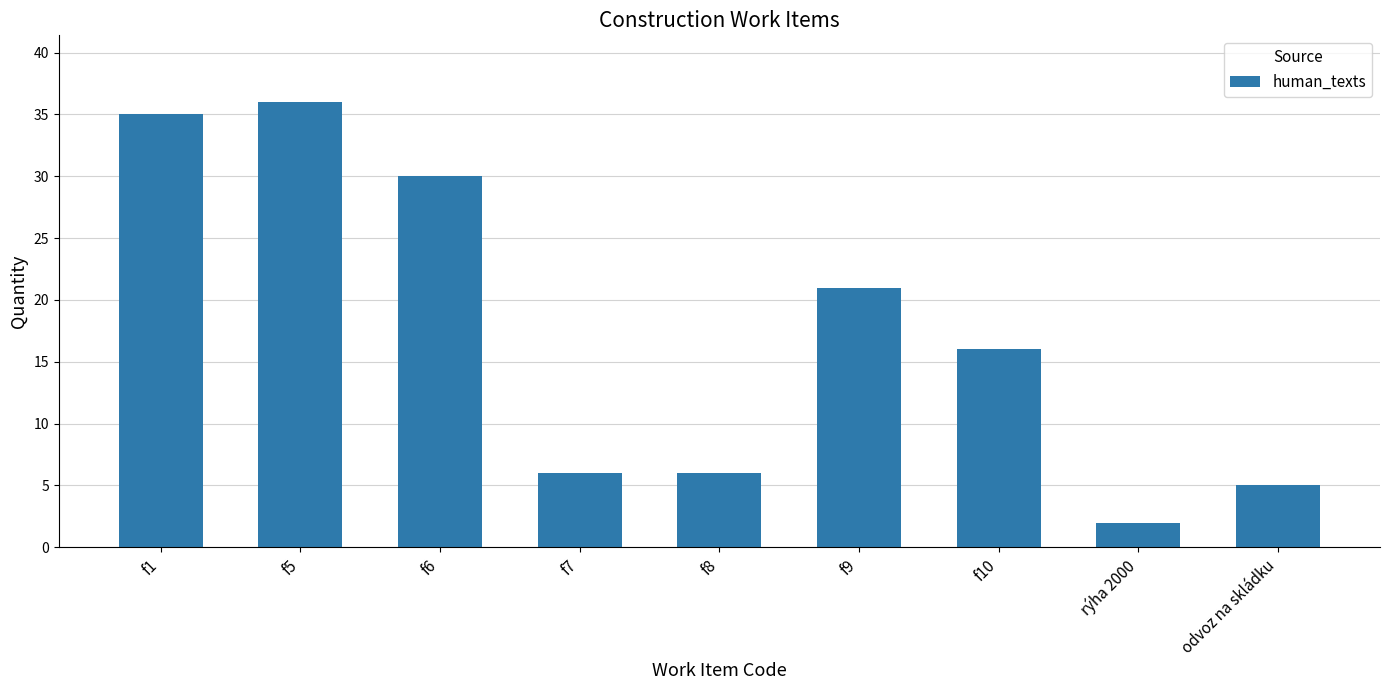

What position from the left is f7?

4